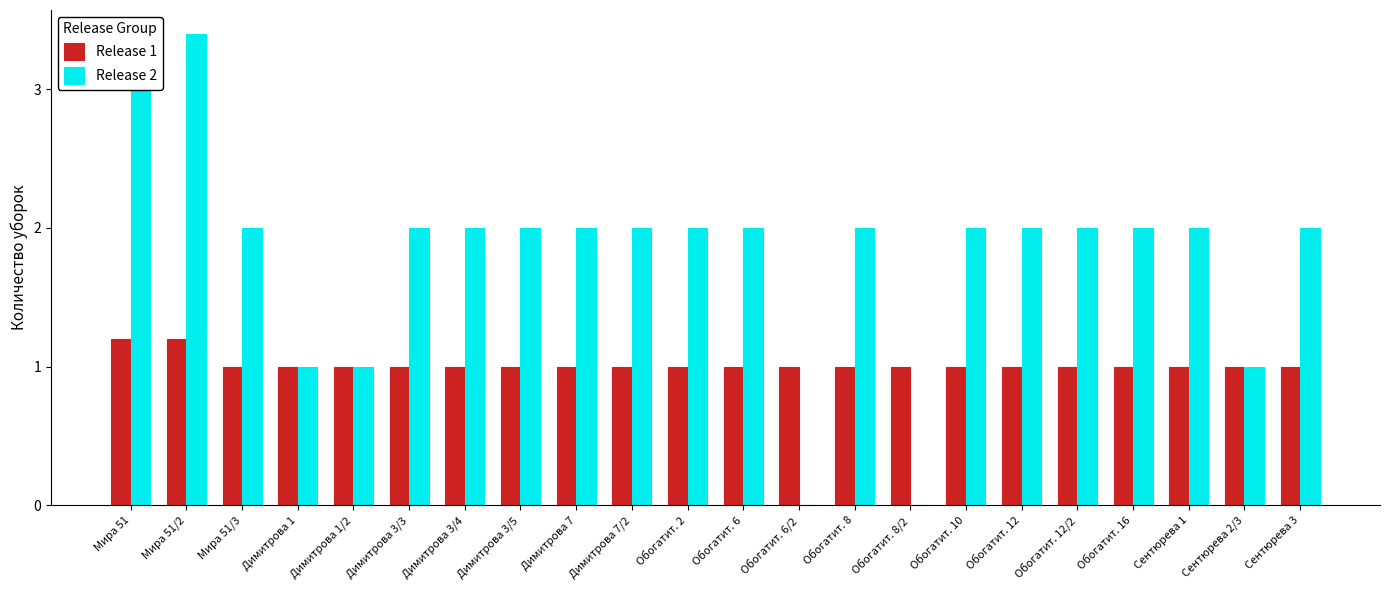

What is the sum of all Release 2 values?

39.8